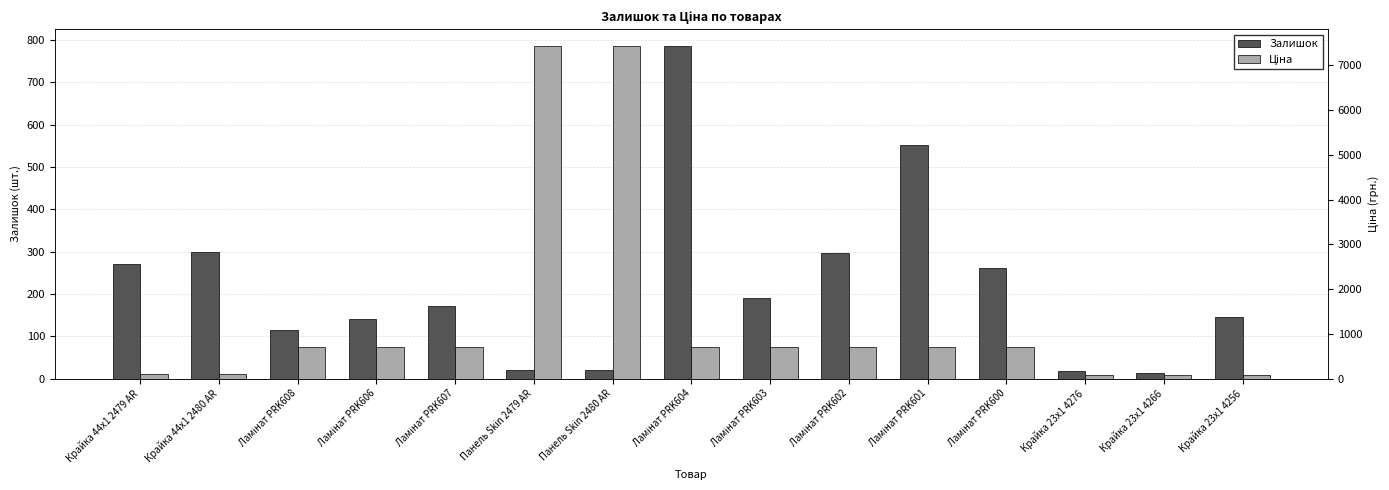

What is the sum of the Ціна values at Крайка 44x1 2479 AR and Ламінат PRK602?

817.2